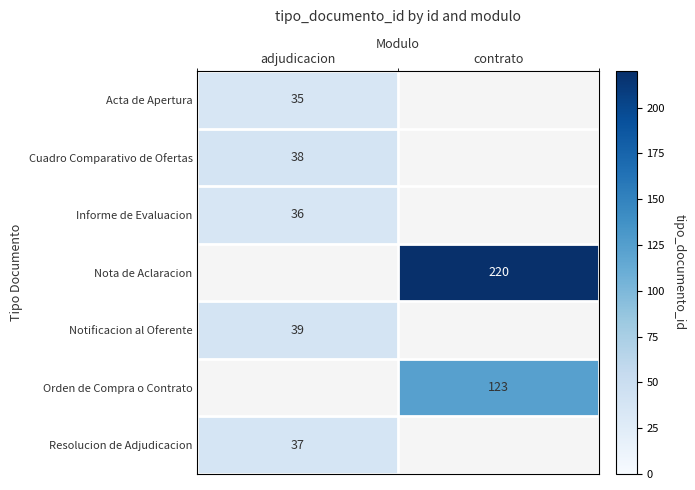

The value of Informe de Evaluacion at adjudicacion is 36. True or false?

True